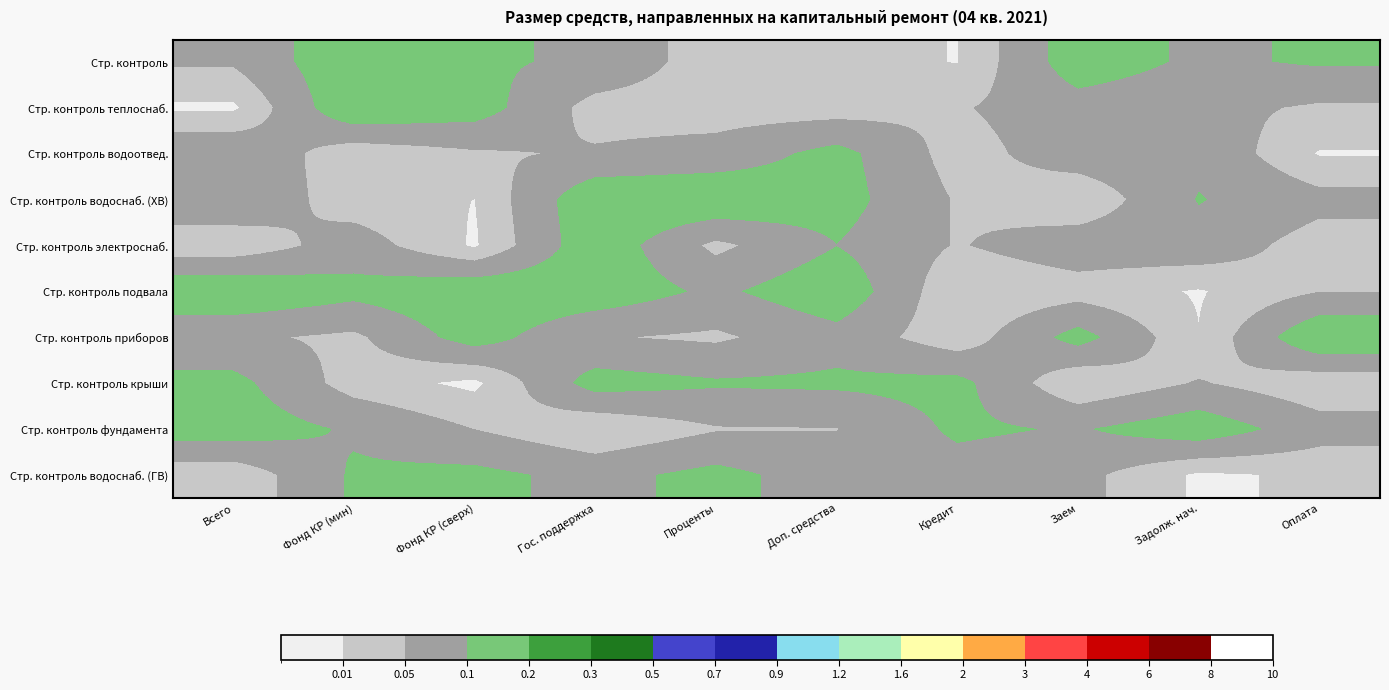

At how many categories does at least one series exceed 0?

10